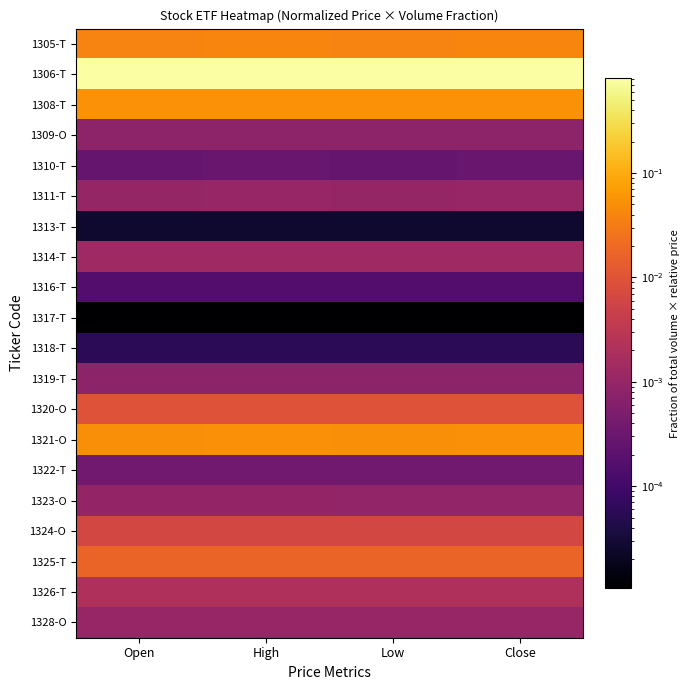

How many data points does each series have?

4